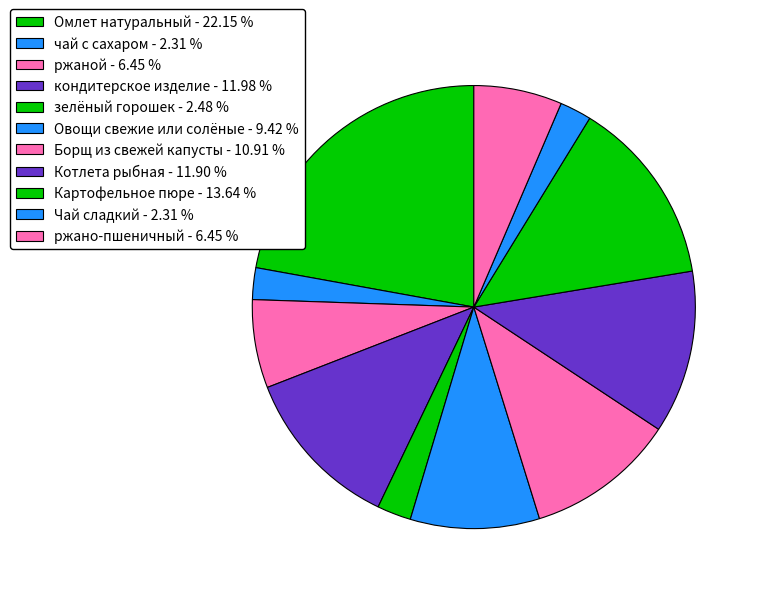

How many slices are in this pie chart?

11